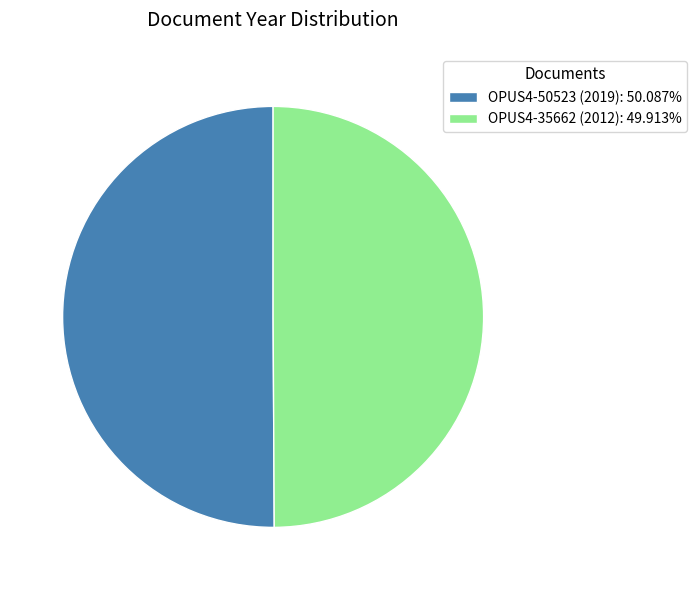

Is the sum of OPUS4-50523 (2019): 50.087% and OPUS4-35662 (2012): 49.913% greater than half?

Yes